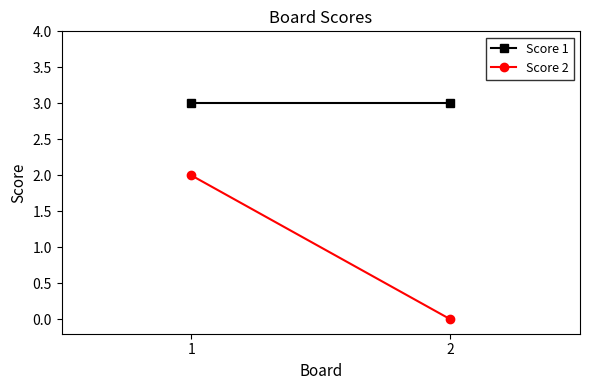

At 2, list the series in order from smallest to largest.

Score 2, Score 1